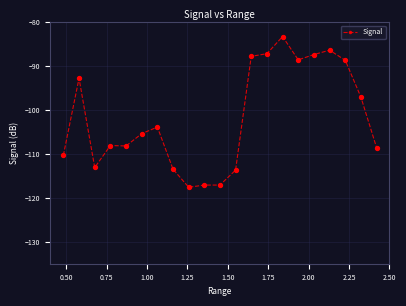

What is the value of the 2nd point from the left?

-92.8